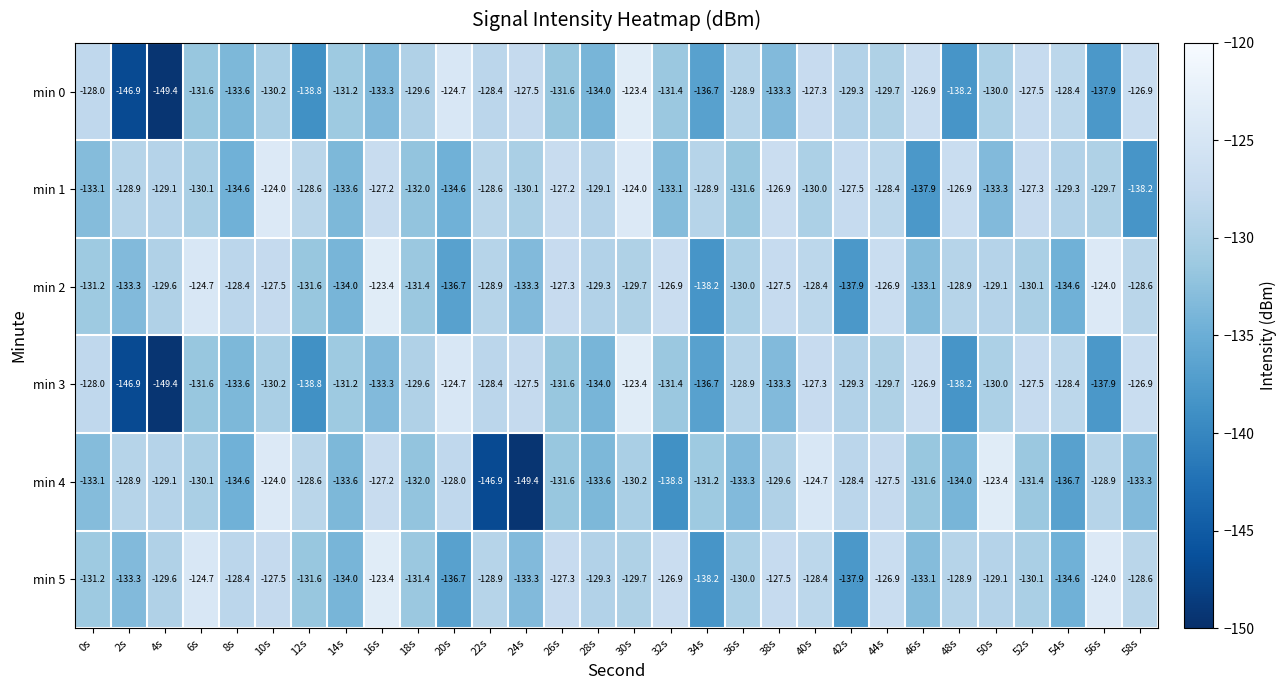

What is the minimum value for min 4?

-149.4